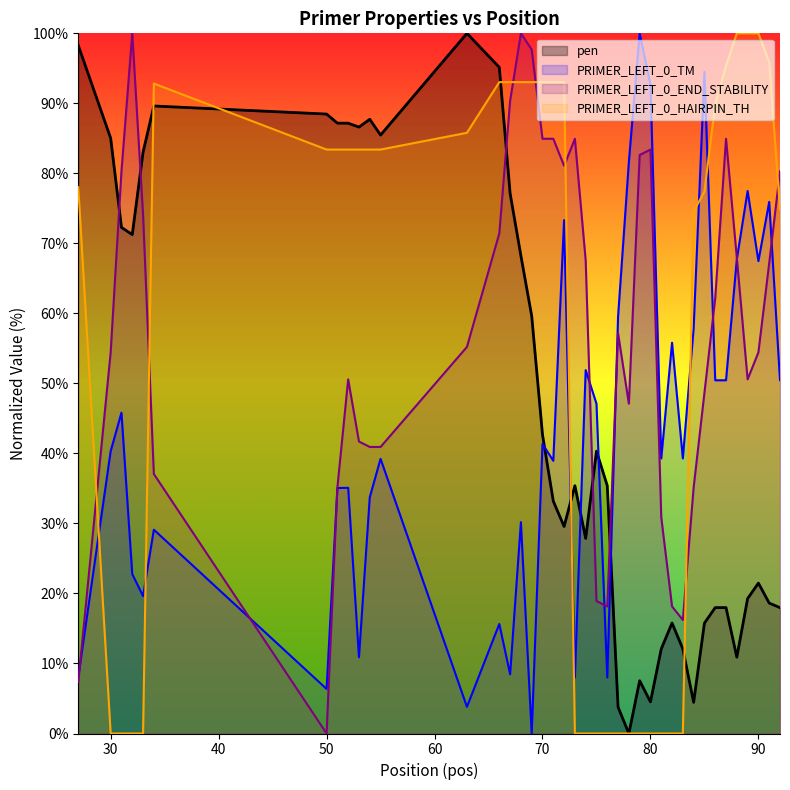

How many times do PRIMER_LEFT_0_END_STABILITY and pen cross each other?

5